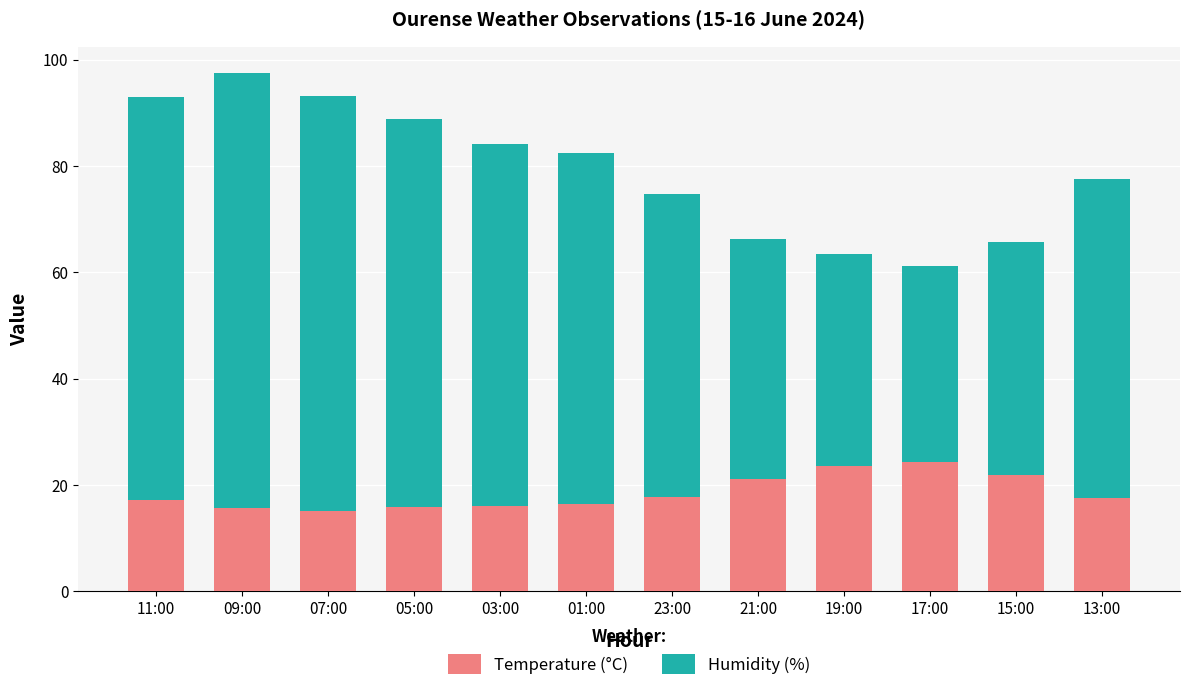

Is it true that Temperature (°C) equals 21.8 at 15:00?

True